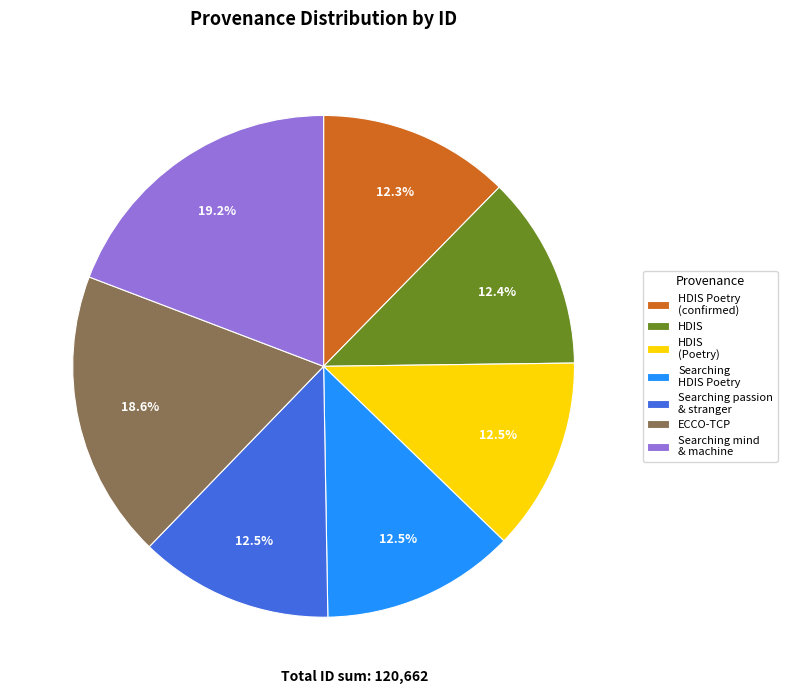

What is the largest slice in the pie chart?

Searching mind & machine